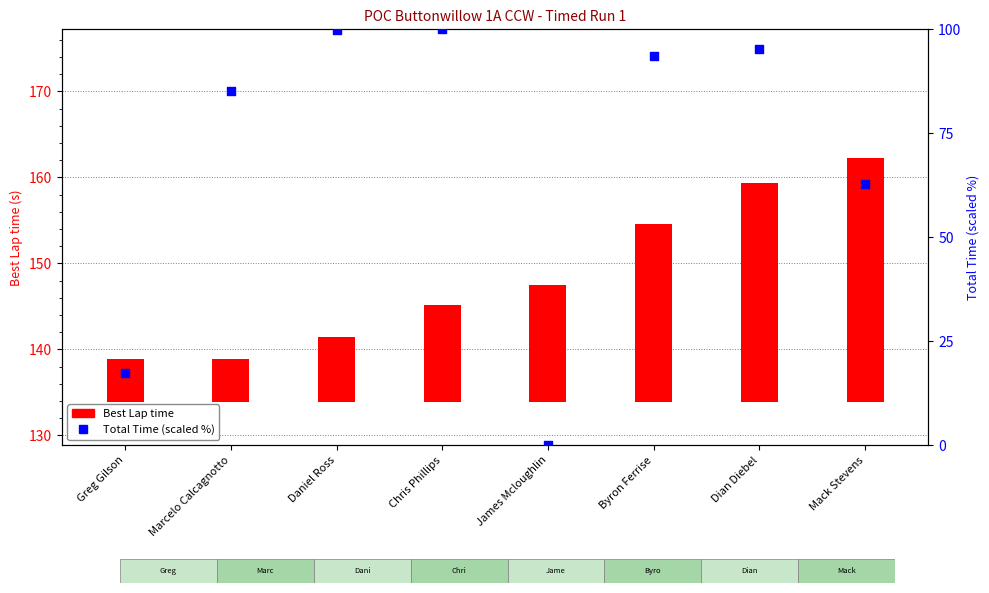

Which series reaches the maximum Y coordinate?

Total Time (scaled %)